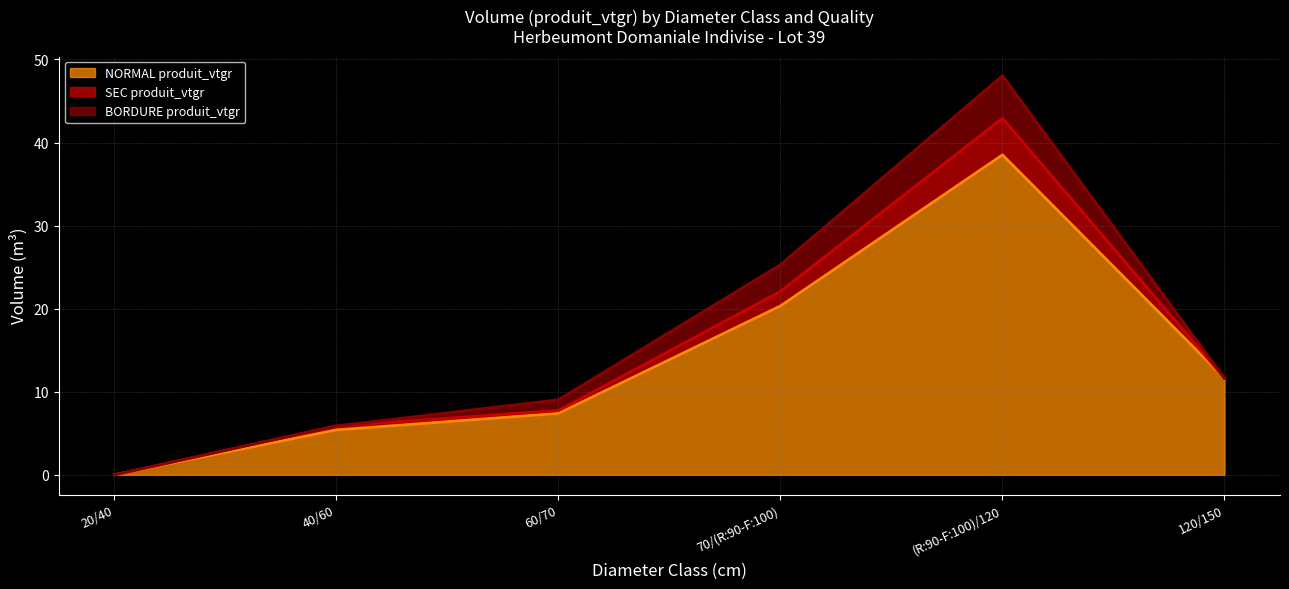

Reading right to left, extract all data points from this chart.

NORMAL produit_vtgr (line): 11.6	38.5	20.3	7.4	5.4	0.0
SEC produit_vtgr (line): 11.6	42.9	22.1	7.7	5.9	0.0
BORDURE produit_vtgr (line): 11.6	48.0	25.3	9.0	5.9	0.0